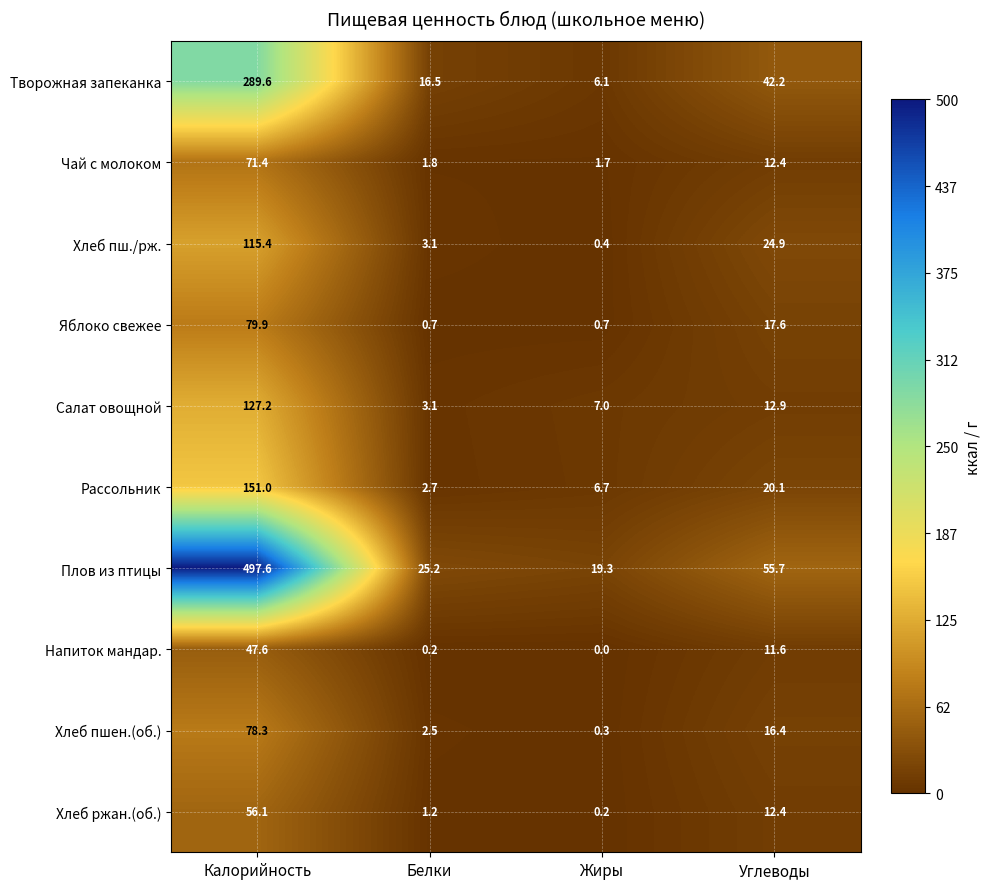

What is the sum of the Рассольник values at Углеводы and Калорийность?

171.1